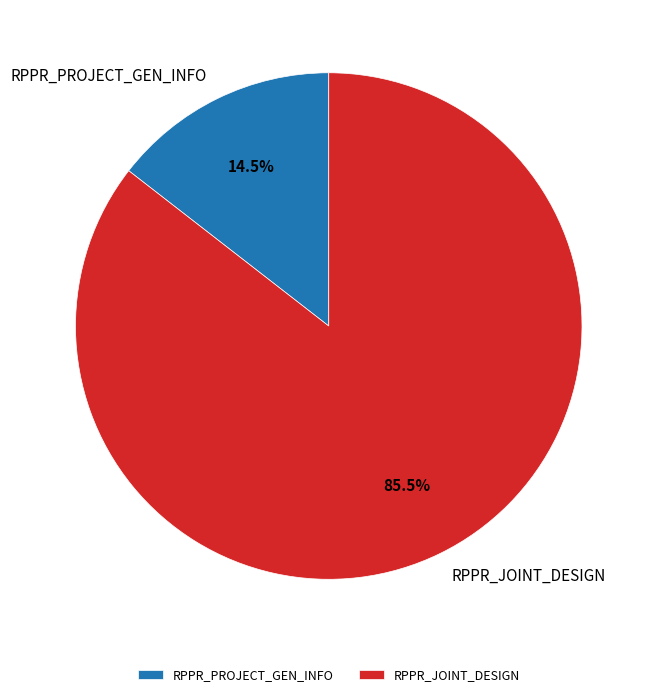

The RPPR_JOINT_DESIGN slice represents 93% of the pie. True or false?

False